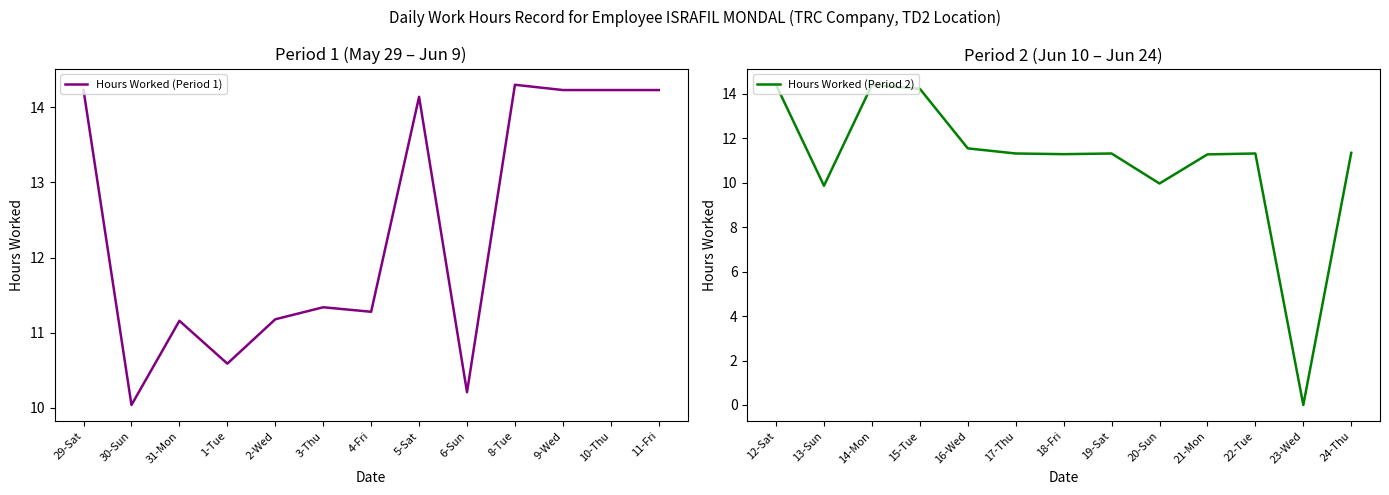

What is the highest value of the Hours Worked (Period 1) series?

14.3